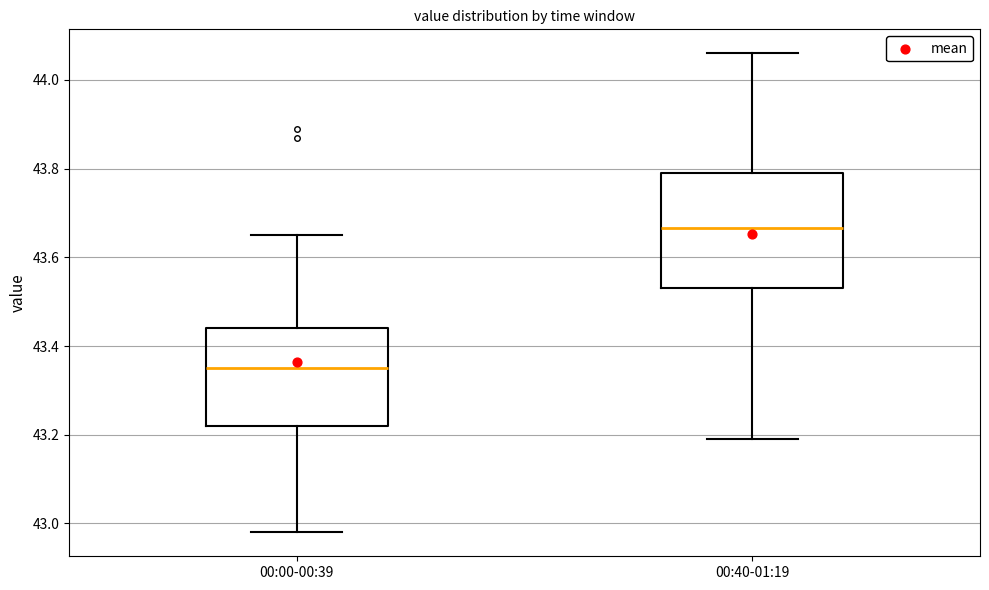

Reading left to right, read every box against the y-axis: the position of its median line, the range the box covers, and the ends of its whiskers. The values are not printed on the chart, so give them approximately, as read against the axis.

00:00-00:39: median 43.36, box 43.22 to 43.44, whiskers 42.98 to 43.66
00:40-01:19: median 43.66, box 43.54 to 43.80, whiskers 43.20 to 44.06